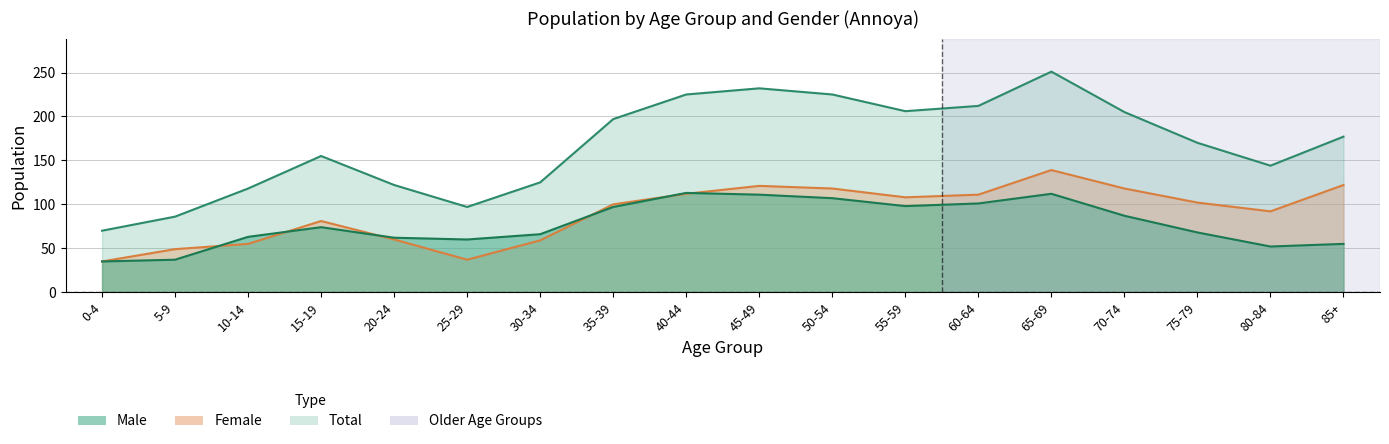

What is the value of the Total line point at the 14th from the left?

251